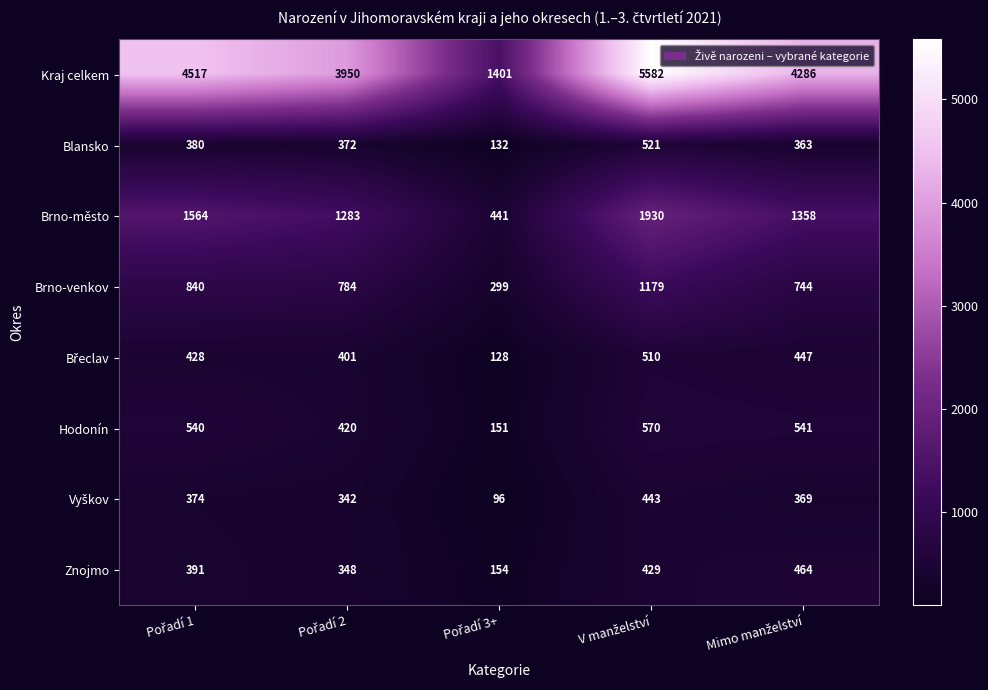

What is the minimum value shown in the chart?

96